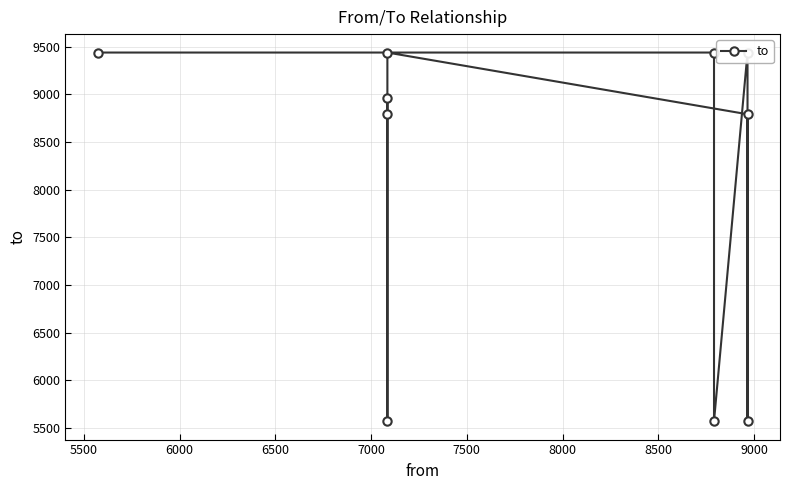

What is the sum of all values?

81019